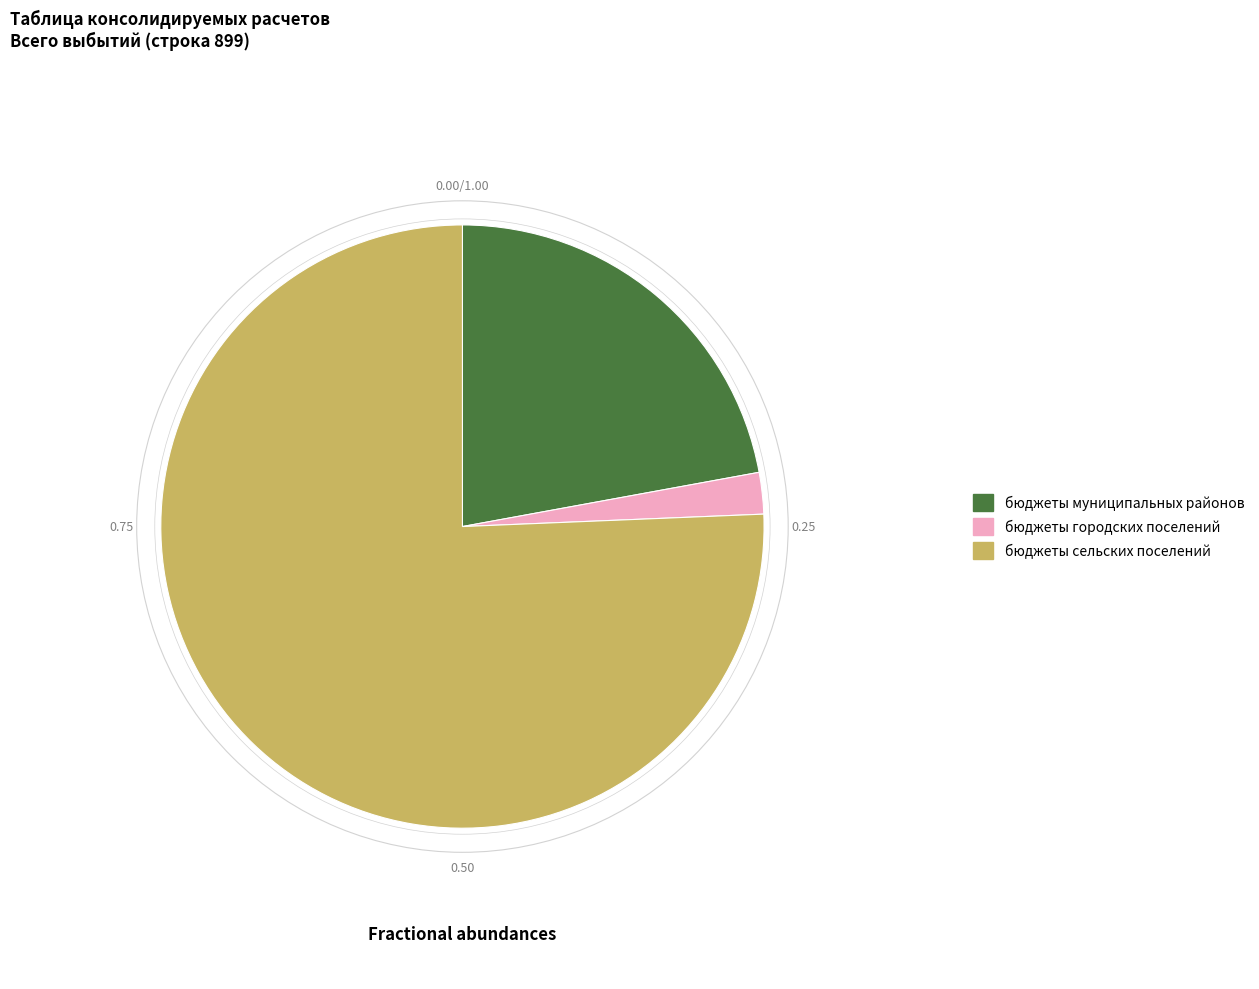

Rank the categories by value from lowest to highest.

бюджеты городских поселений, бюджеты муниципальных районов, бюджеты сельских поселений